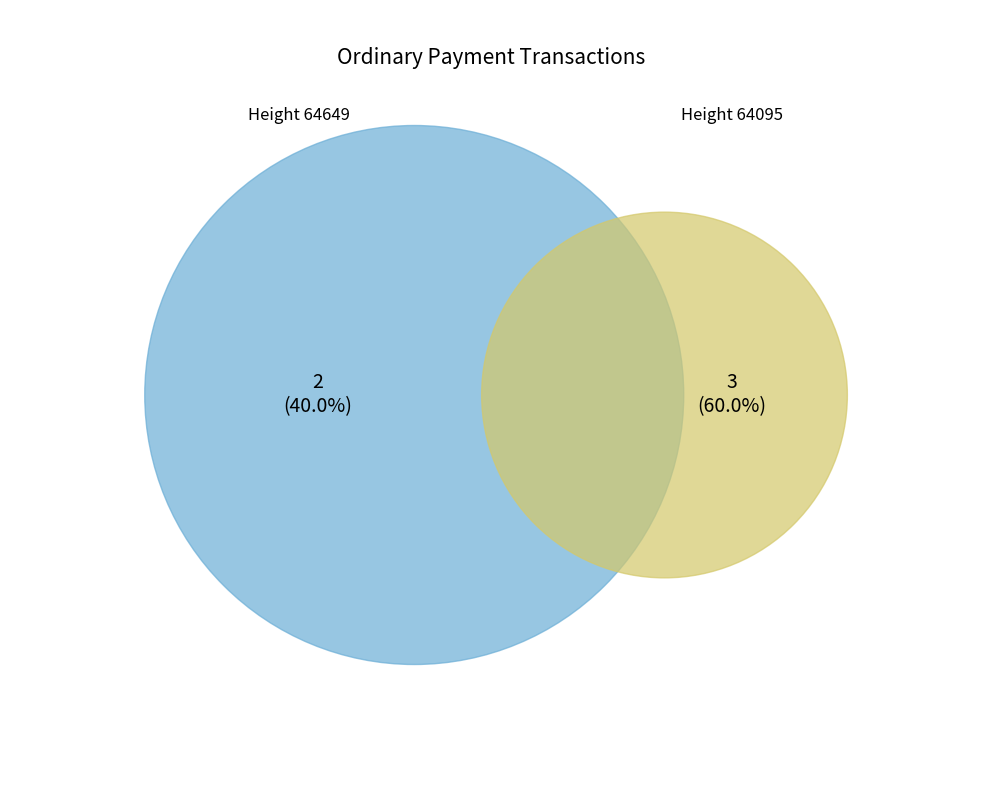

To the nearest percent, what is the combined percentage of 64649 and 64095?

100%